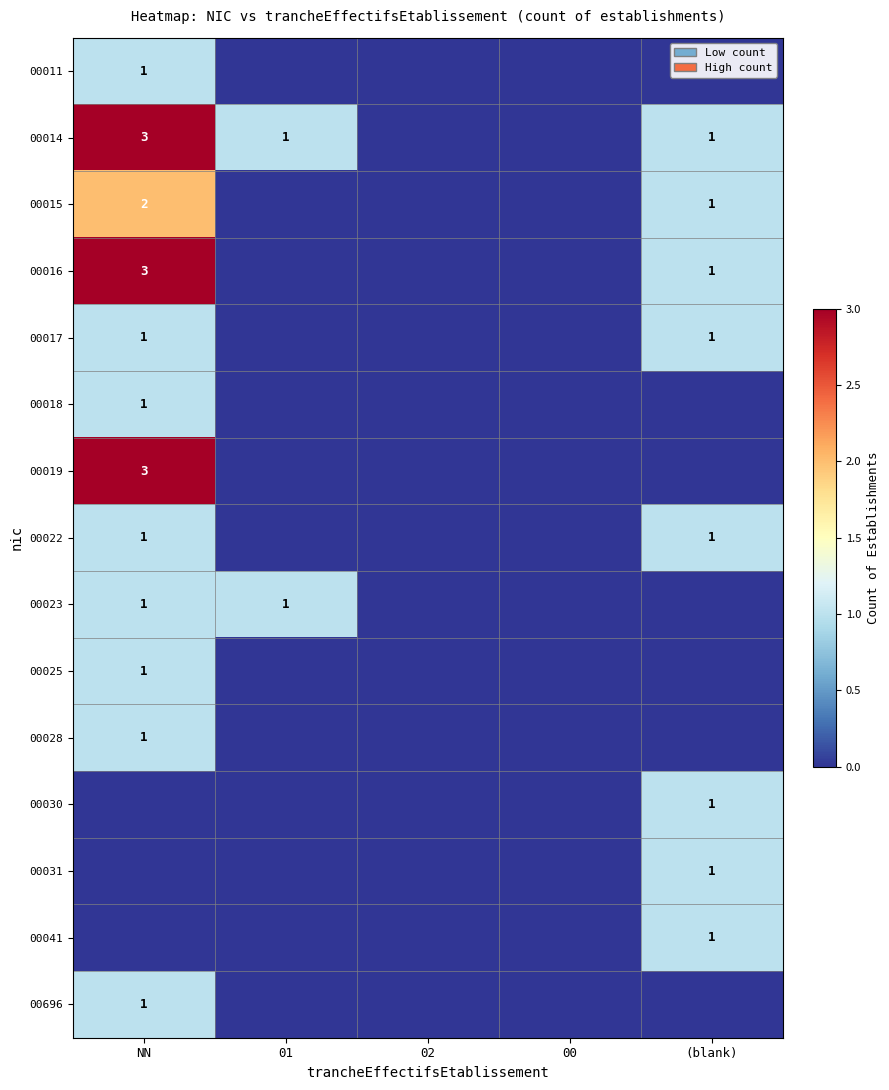

True or false: 00015 has a value of 3 at NN.

False